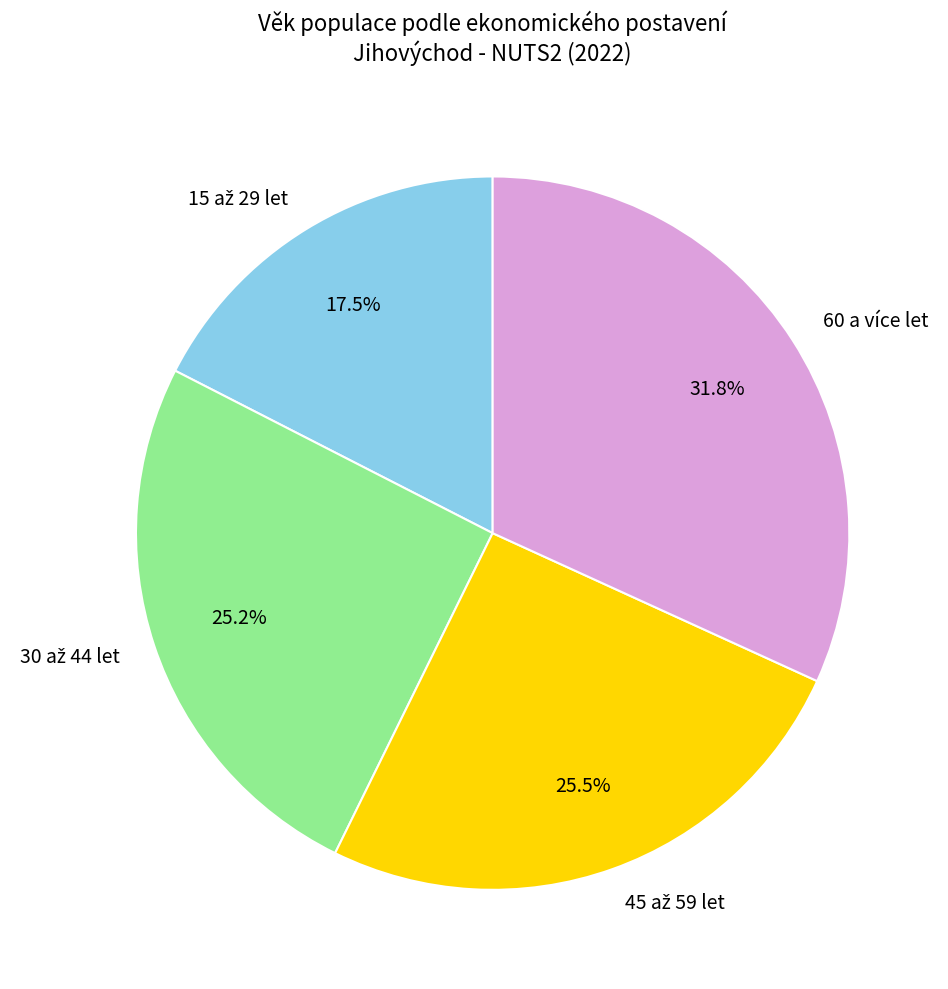

Does 60 a více let represent more than half of the total?

No